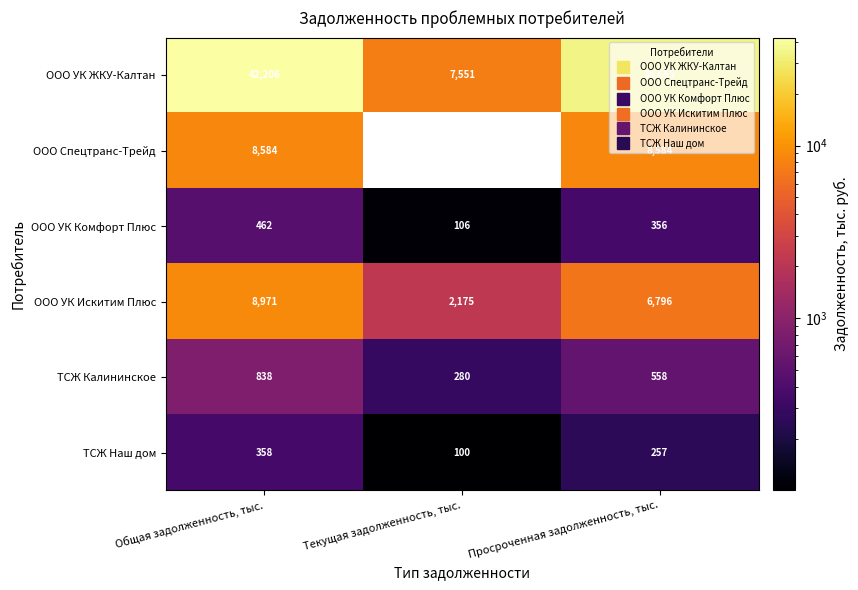

At which label is ООО Спецтранс-Трейд closest to 8584?

Общая задолженность, тыс.